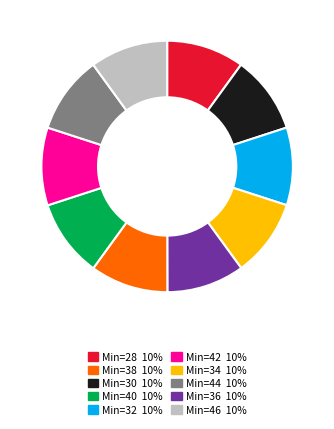

Is there a majority slice in this chart?

No